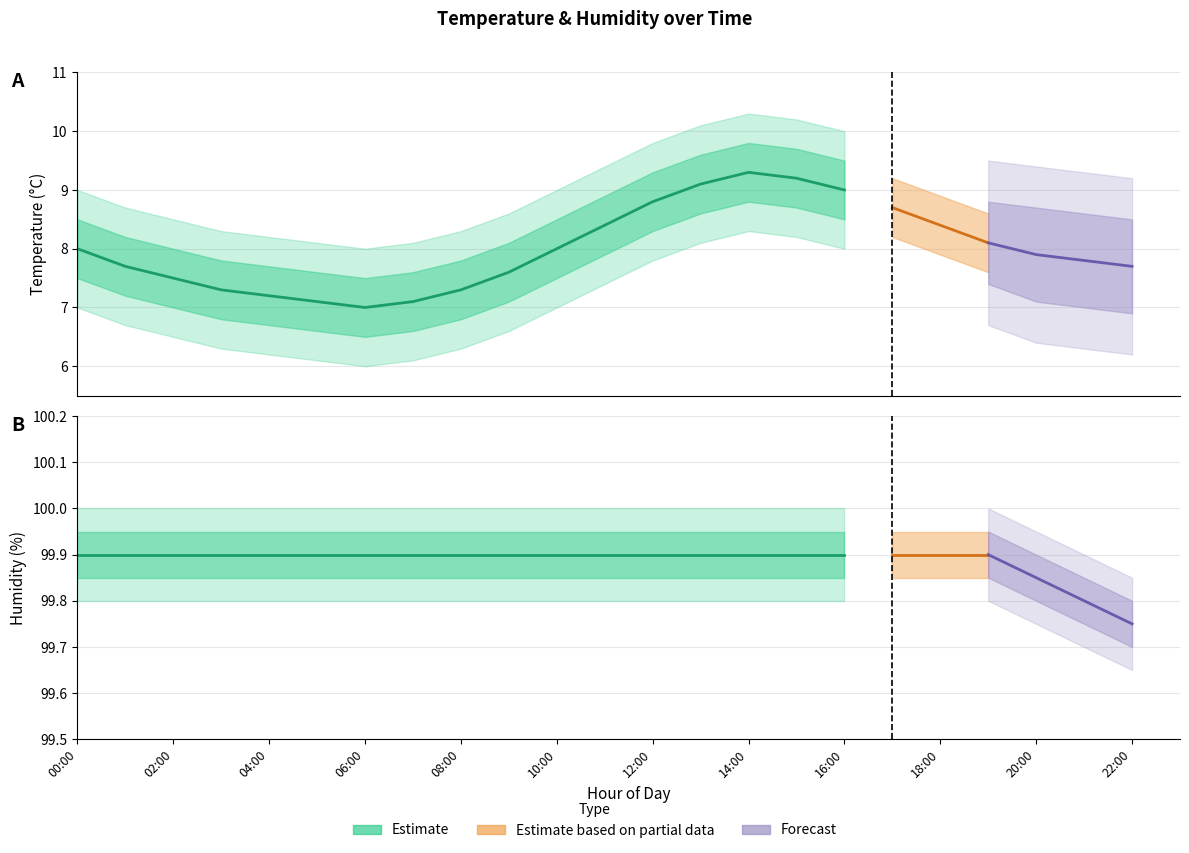

The value of temp_upper at 03:00 is 7.8. True or false?

True